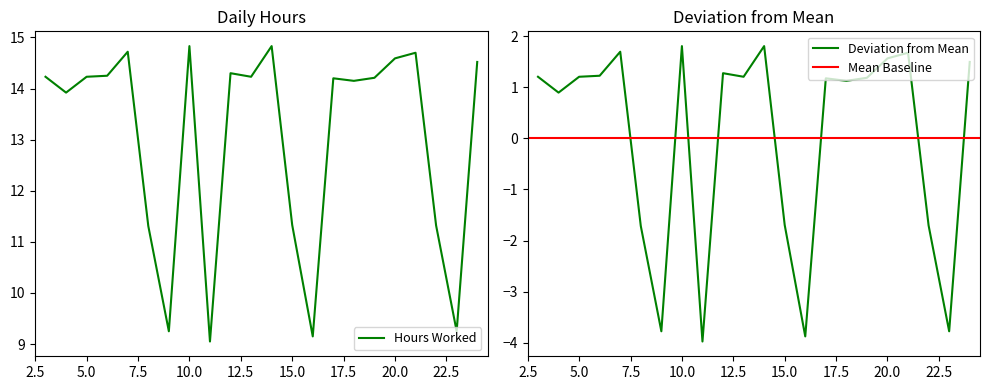

Reading left to right, transcribe all the data shown in this chart.

3=14.2	4=13.9	5=14.2	6=14.2	7=14.7	8=11.3	9=9.2	10=14.8	11=9.1	12=14.3	13=14.2	14=14.8	15=11.3	16=9.2	17=14.2	18=14.2	19=14.2	20=14.6	21=14.7	22=11.3	23=9.2	24=14.5